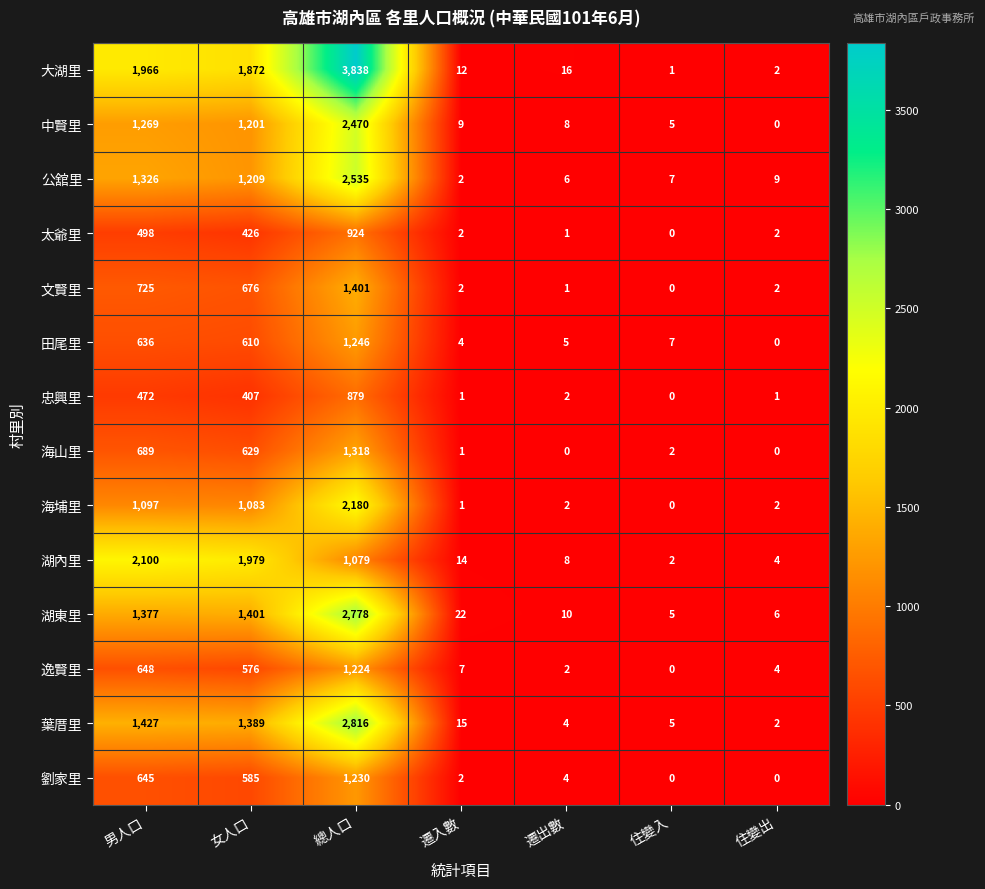

Between 女人口 and 總人口, which series saw the biggest shift?

大湖里